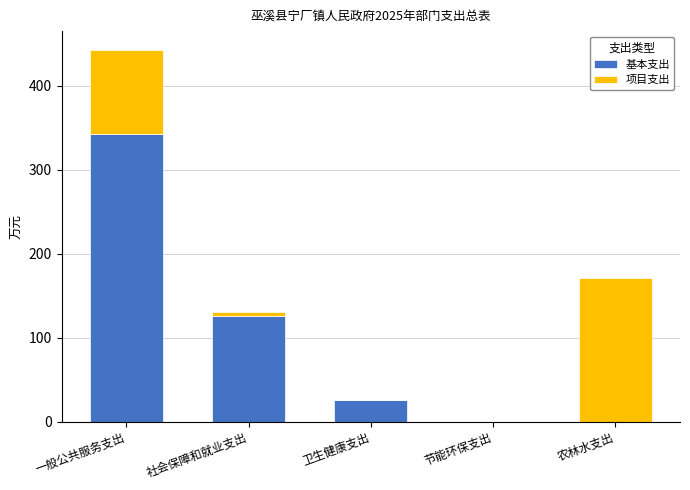

What is the maximum value for 基本支出?

342.2